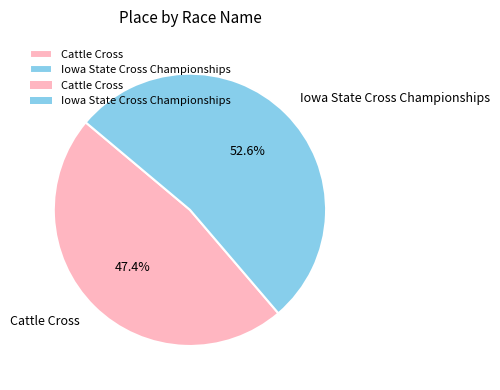

What percentage is NOT represented by Cattle Cross?

52.6%